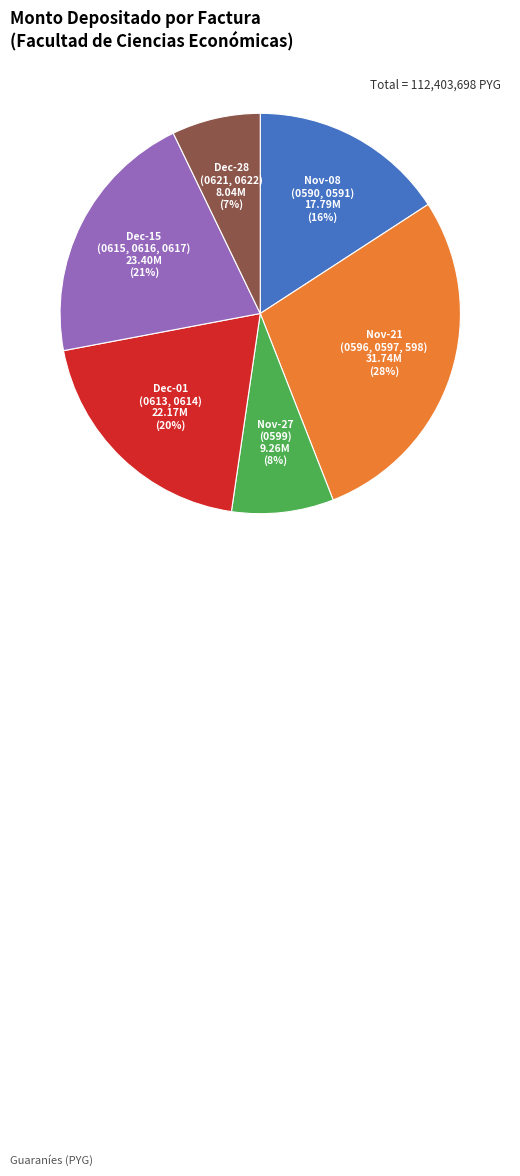

To the nearest percent, what is the average slice percentage?

17%